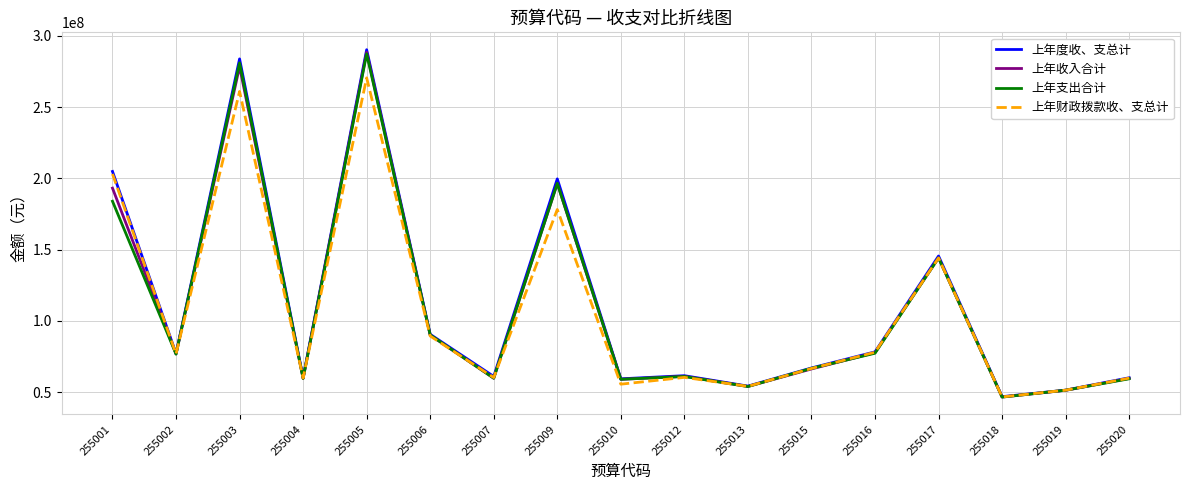

What is the spread (max minus min) of values at 255010?

3757714.1